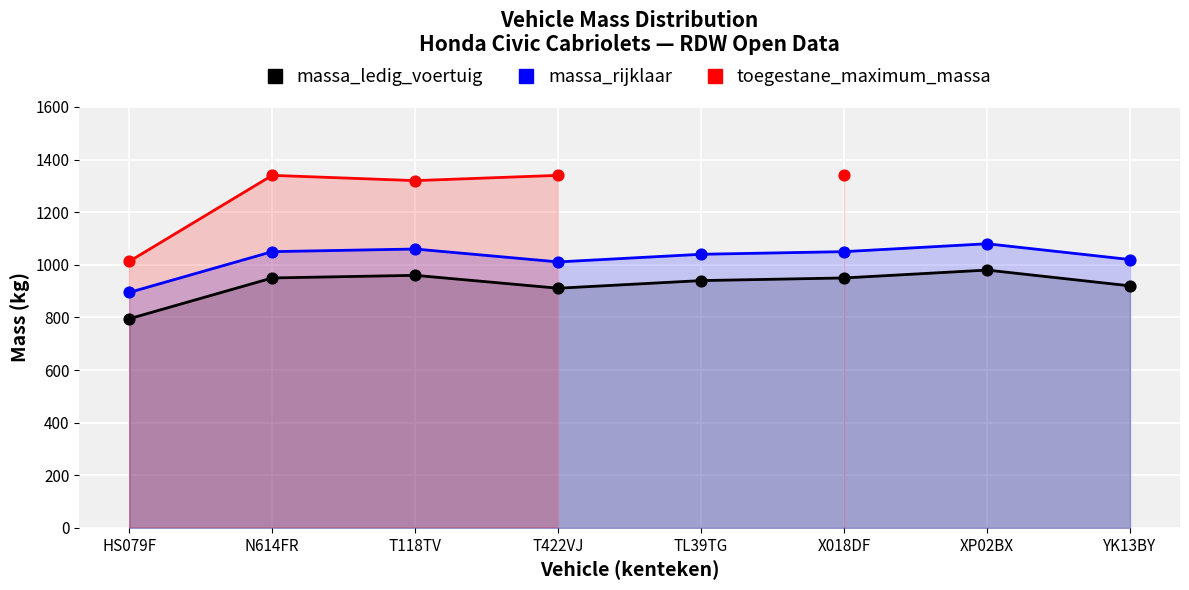

At which category is the sum across all series the highest?

N614FR